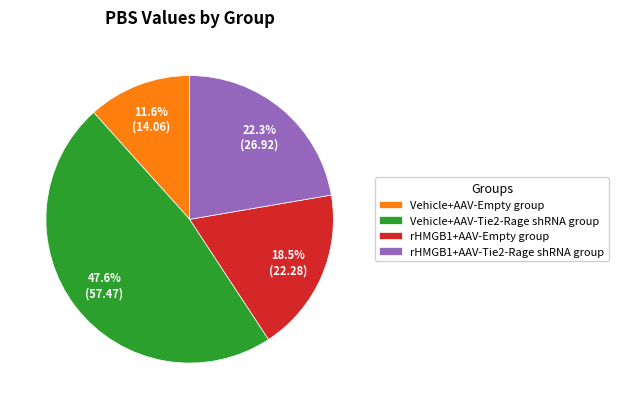

Count the number of slices in the pie.

4